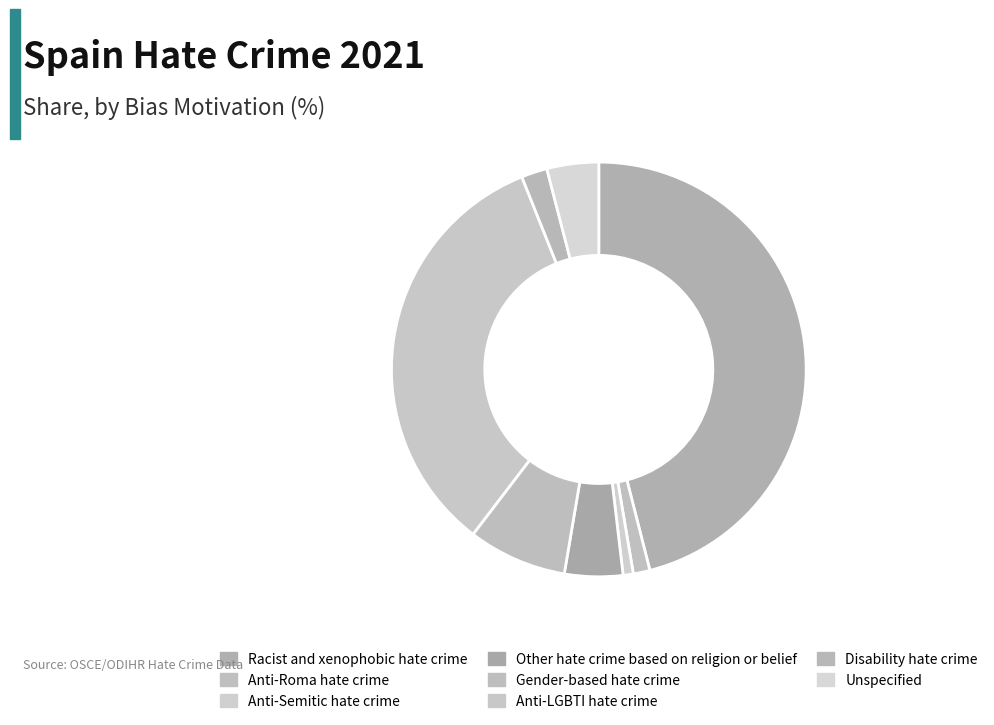

Count the number of slices in the pie.

8